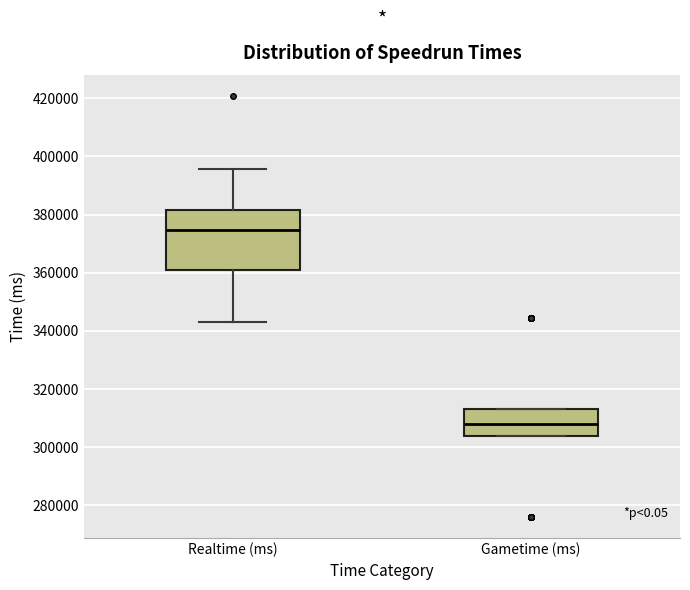

Reading left to right, transcribe this box plot: for each box, give where its median line is, the range the box spans, and where its two whiskers end, as read against the y-axis. The values are not printed on the chart, so give them approximately, as read against the axis.

Realtime (ms): median 374000, box 360000 to 382000, whiskers 342000 to 396000
Gametime (ms): median 308000, box 304000 to 314000, whiskers 304000 to 314000